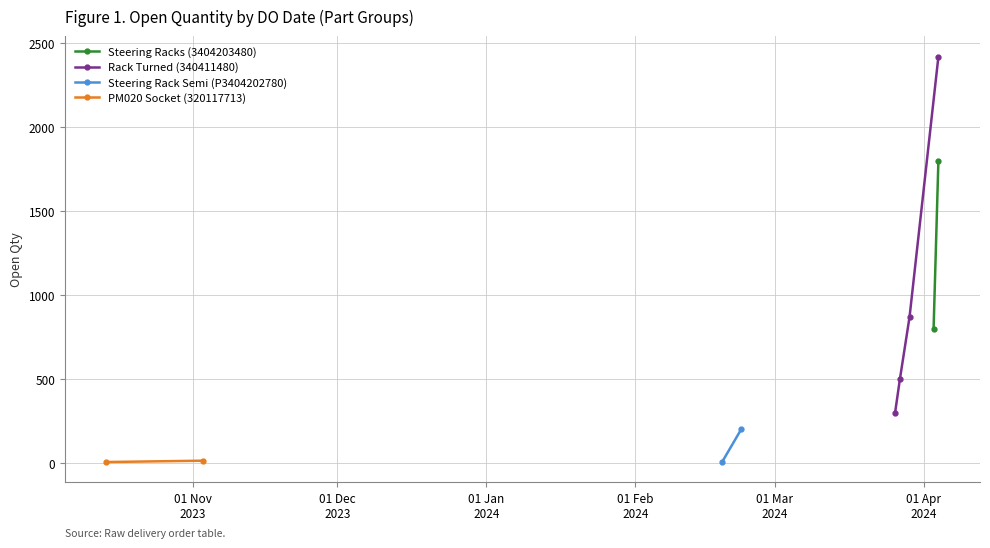

What is the maximum value shown in the chart?

2420